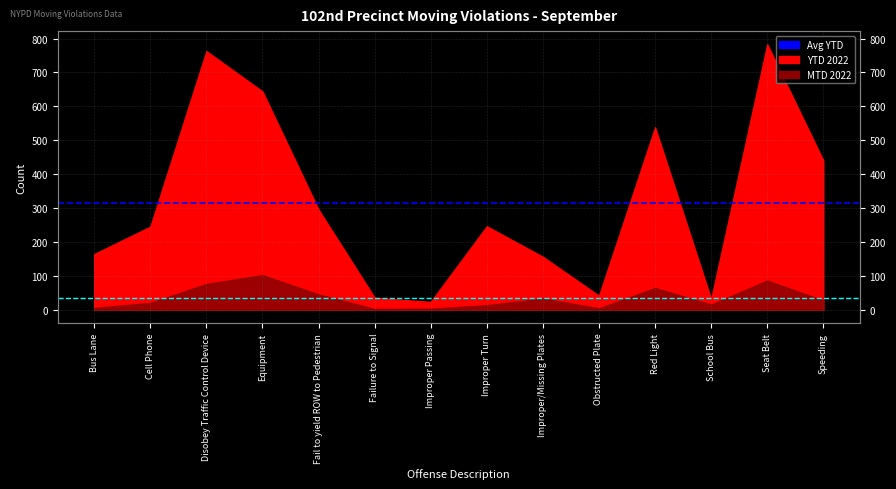

Which has a higher value, Cell Phone or Bus Lane?

Cell Phone